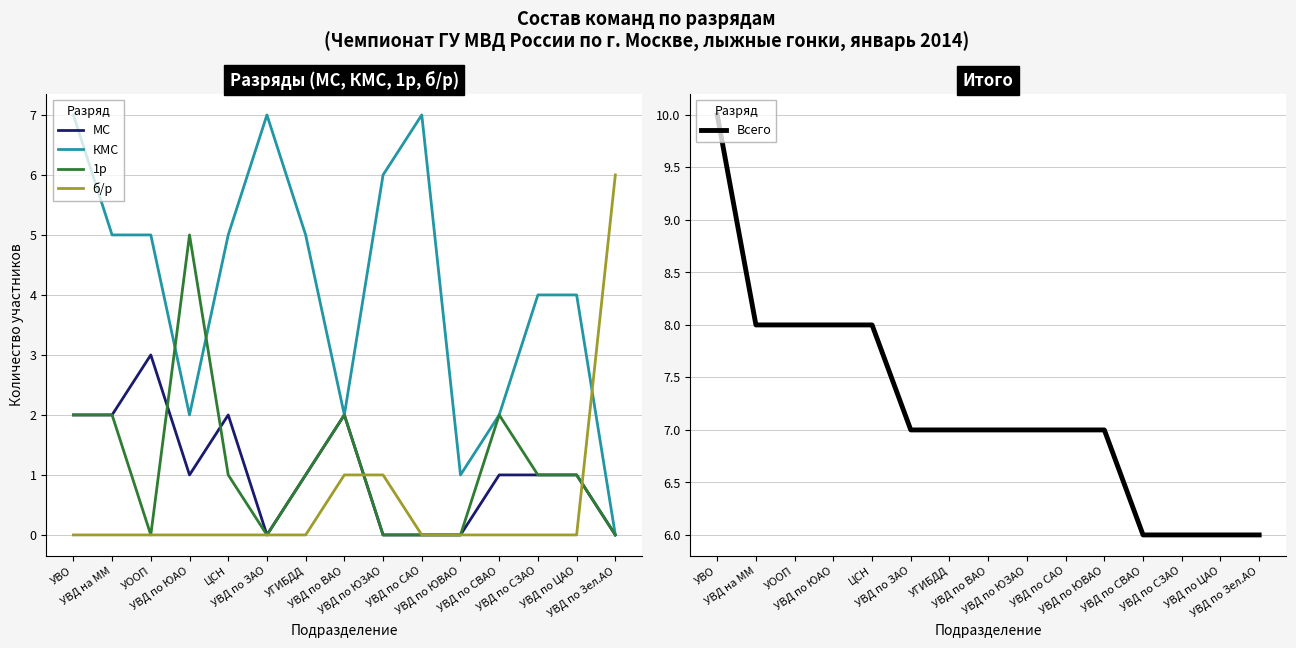

Reading left to right, transcribe all the data shown in this chart.

МС: 2	2	3	1	2	0	1	2	0	0	0	1	1	1	0
КМС: 7	5	5	2	5	7	5	2	6	7	1	2	4	4	0
1р: 2	2	0	5	1	0	1	2	0	0	0	2	1	1	0
б/р: 0	0	0	0	0	0	0	1	1	0	0	0	0	0	6
Всего: 10	8	8	8	8	7	7	7	7	7	7	6	6	6	6